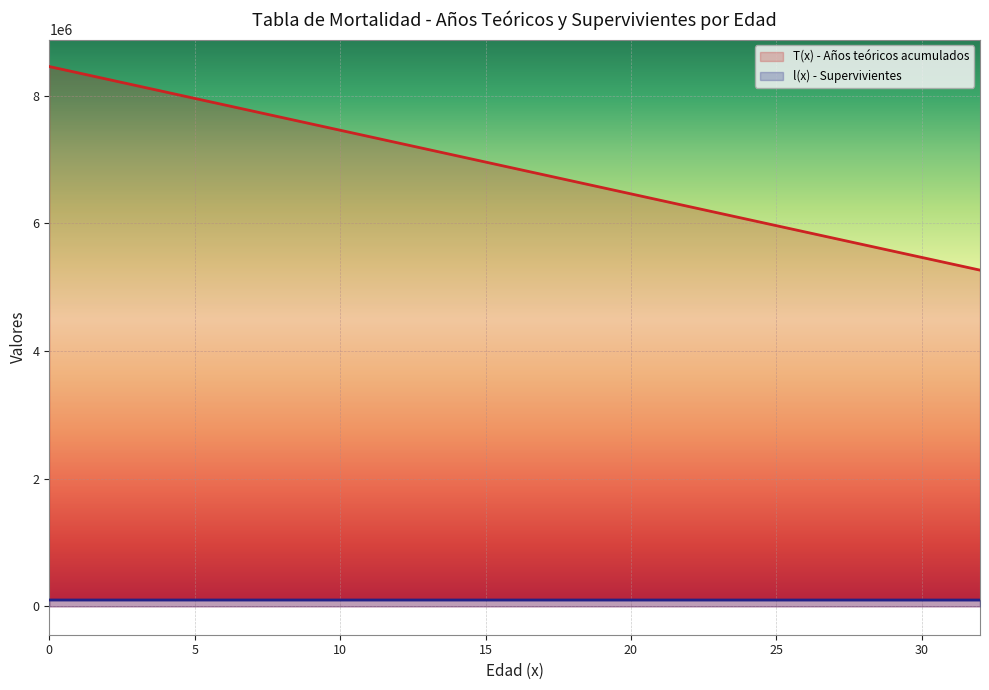

Between 12 and 23, which is larger?

12